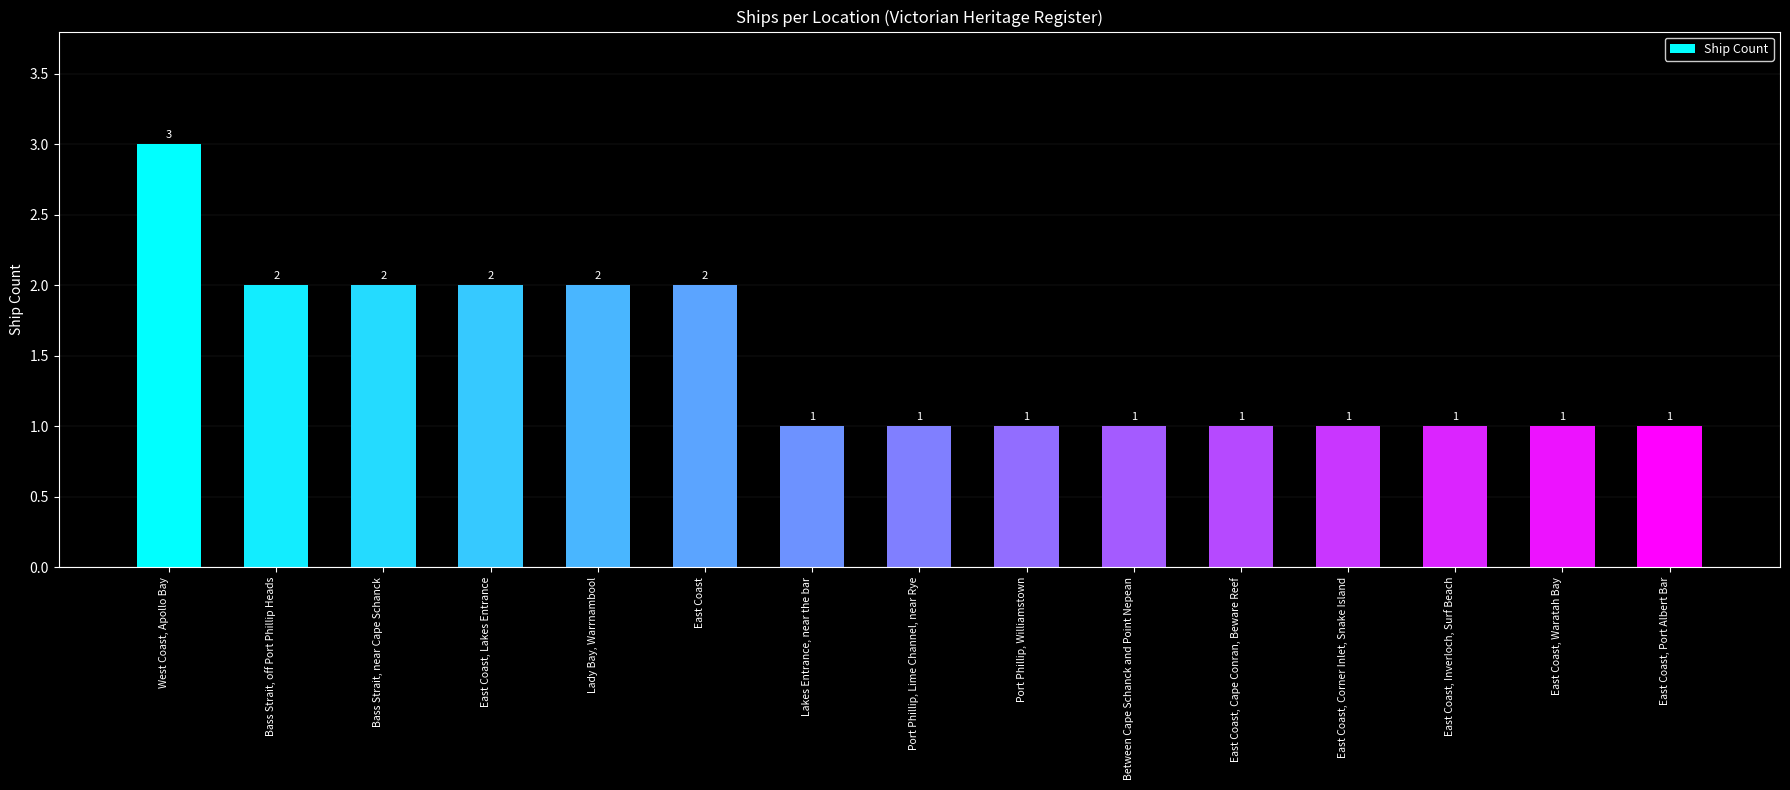

Which label corresponds to the largest value in the chart?

West Coast, Apollo Bay